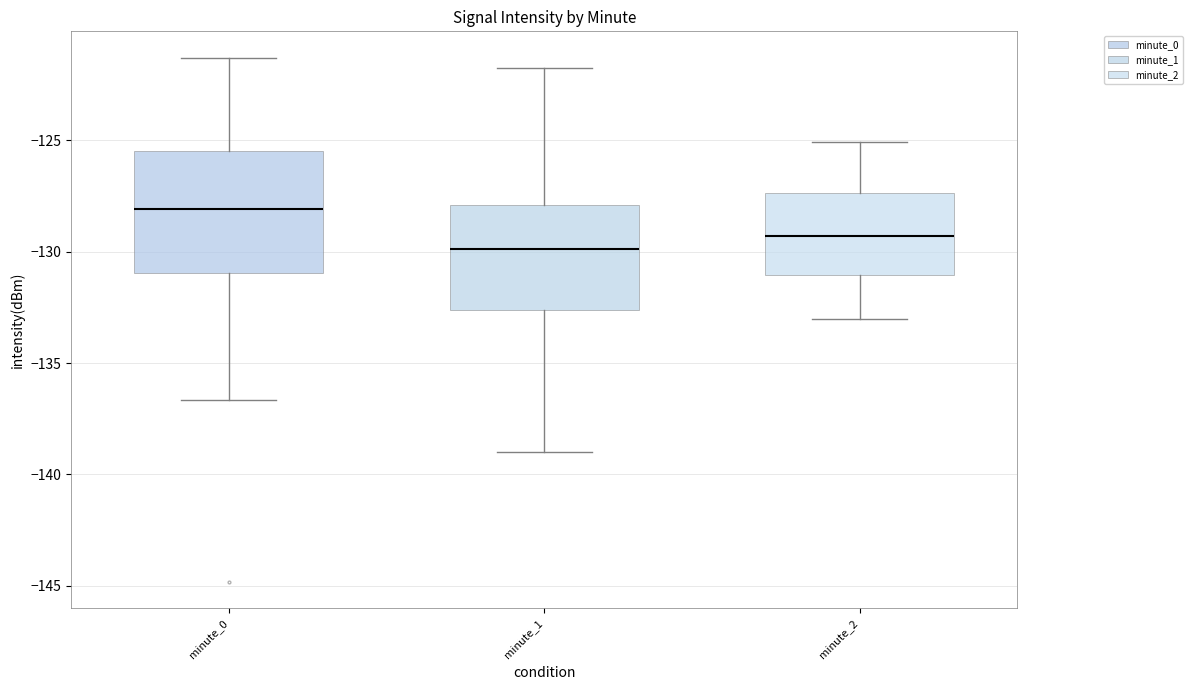

Is this an area chart (filled region under the line)?

No